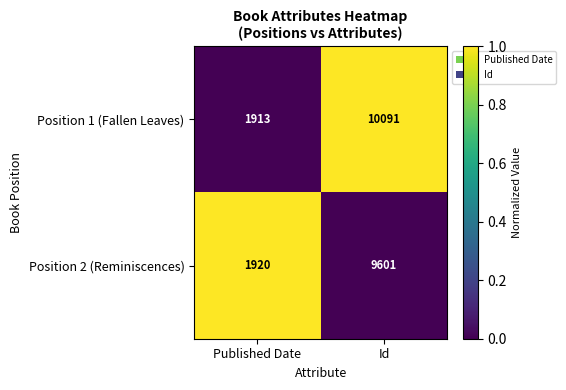

What is the total value across all series at Id?

19692